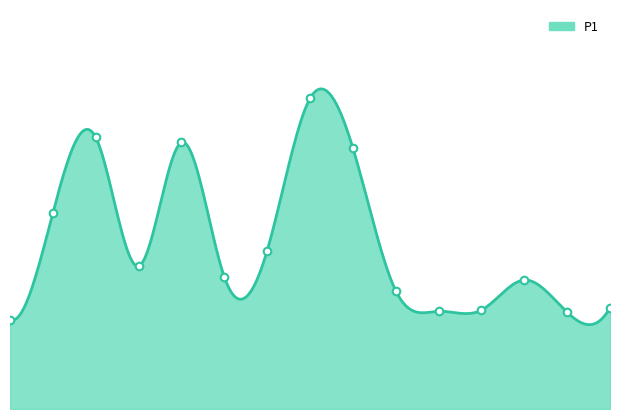

What is the change in value from 0 to 2?

+25.1